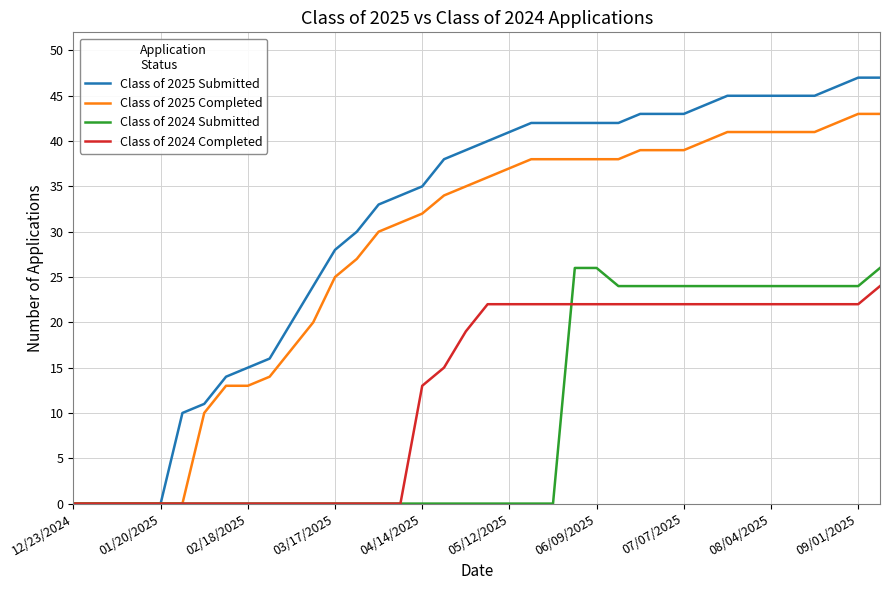

Which series has the largest range (max minus min)?

Class of 2025 Submitted